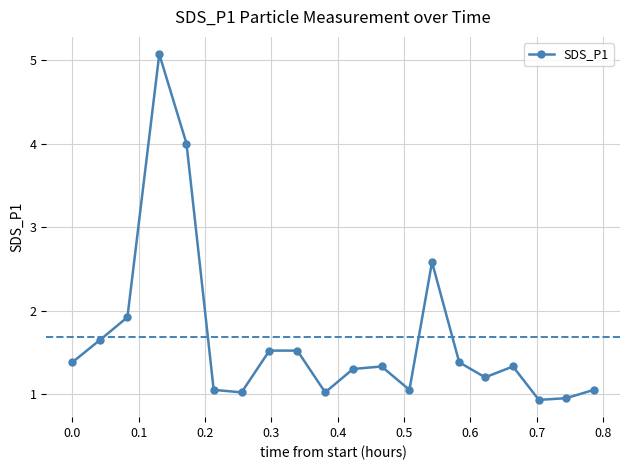

True or false: there are more than 0 points higher than both neighbors.

True